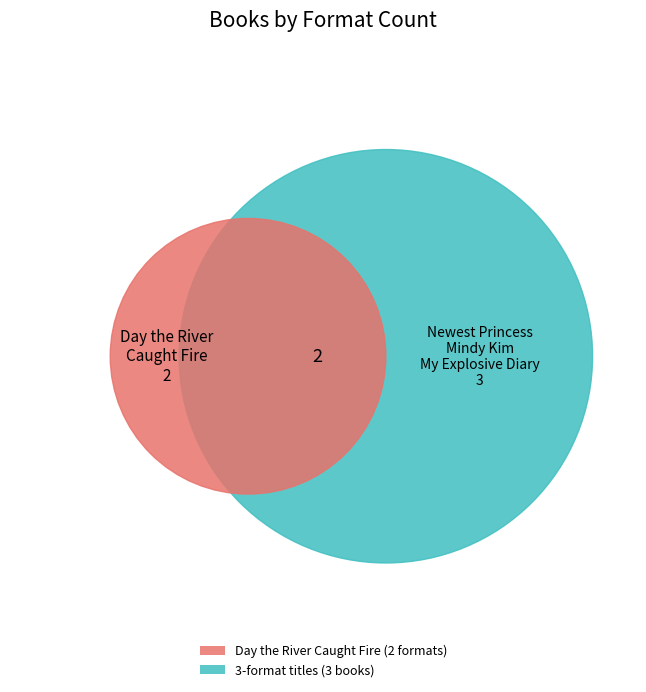

Combined, do My Explosive Diary and Mindy Kim and the Yummy Seaweed Business account for over 50%?

Yes